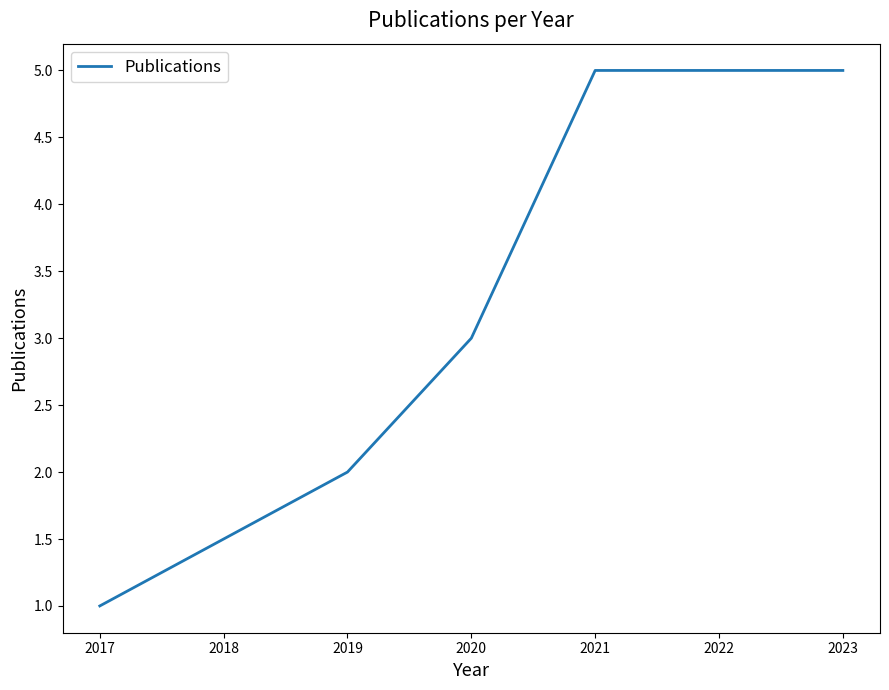

What is the maximum value shown in the chart?

5